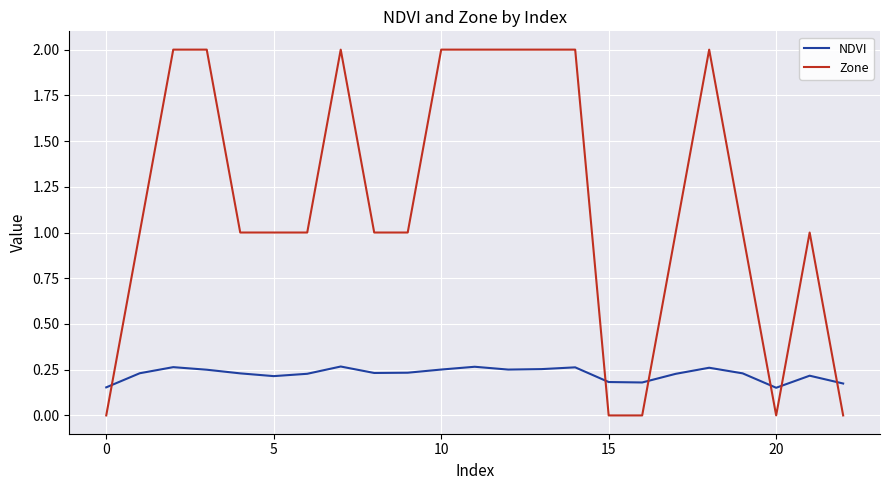

How many Zone values are between 1 and 2?

18